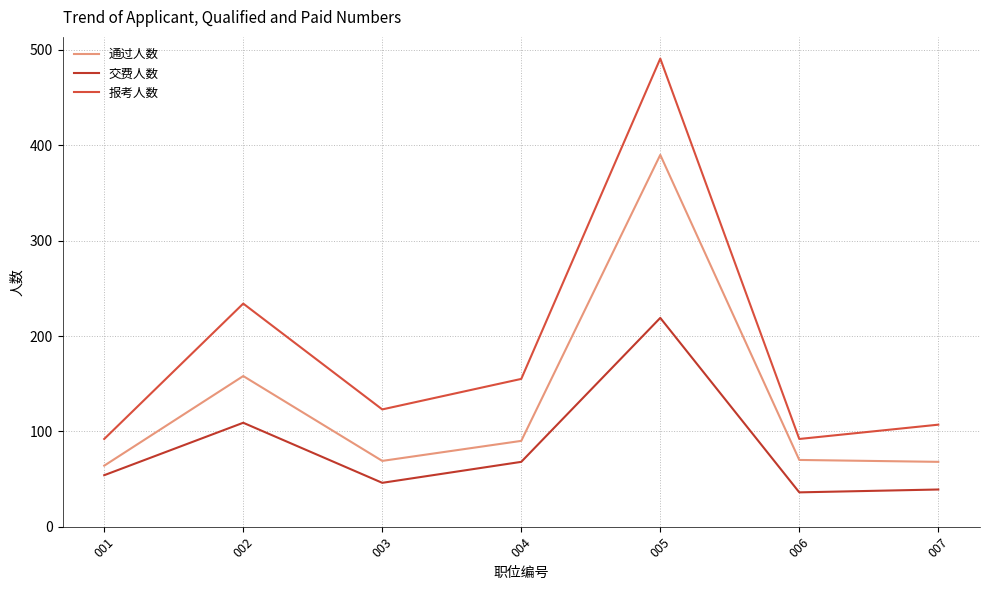

Reading left to right, transcribe all the data shown in this chart.

通过人数: 001=64	002=158	003=69	004=90	005=390	006=70	007=68
交费人数: 001=54	002=109	003=46	004=68	005=219	006=36	007=39
报考人数: 001=92	002=234	003=123	004=155	005=491	006=92	007=107